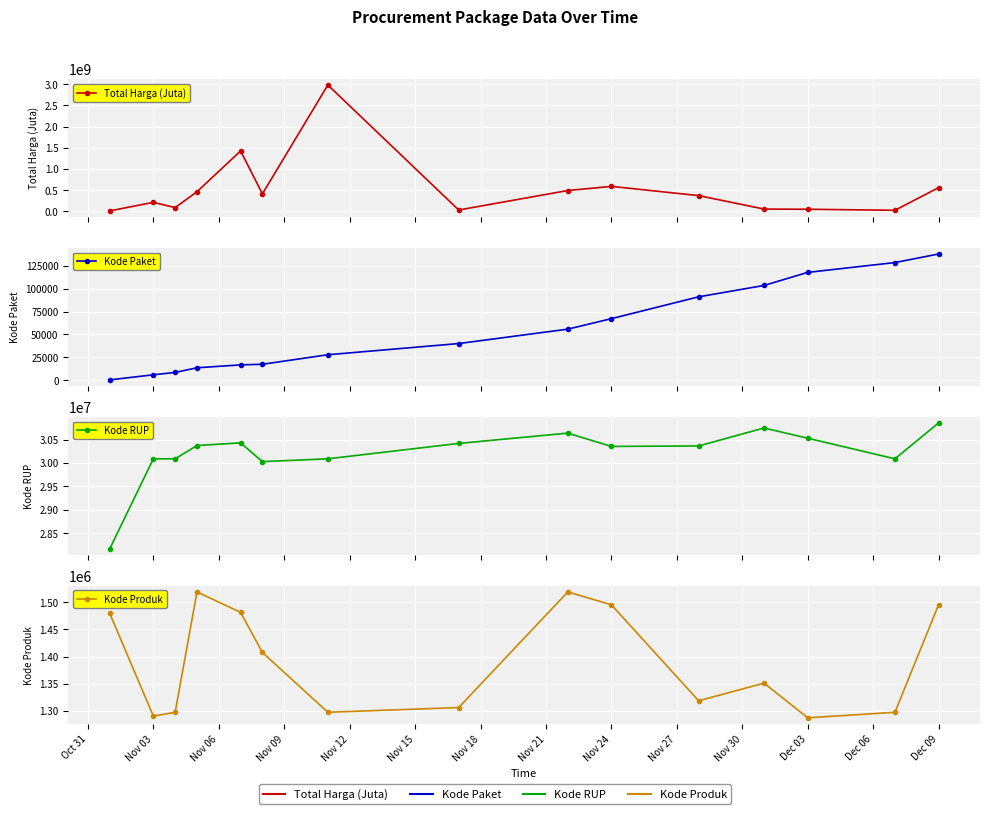

What position from the left is Nov 21?

8